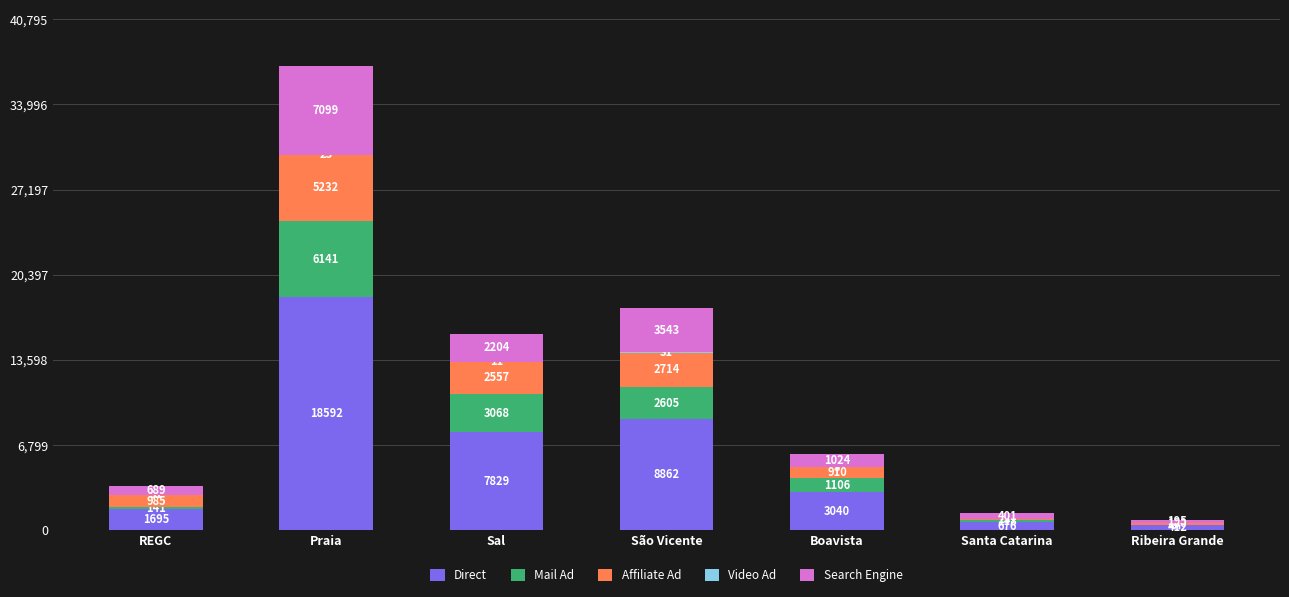

What is the highest value of the Direct series?

18592